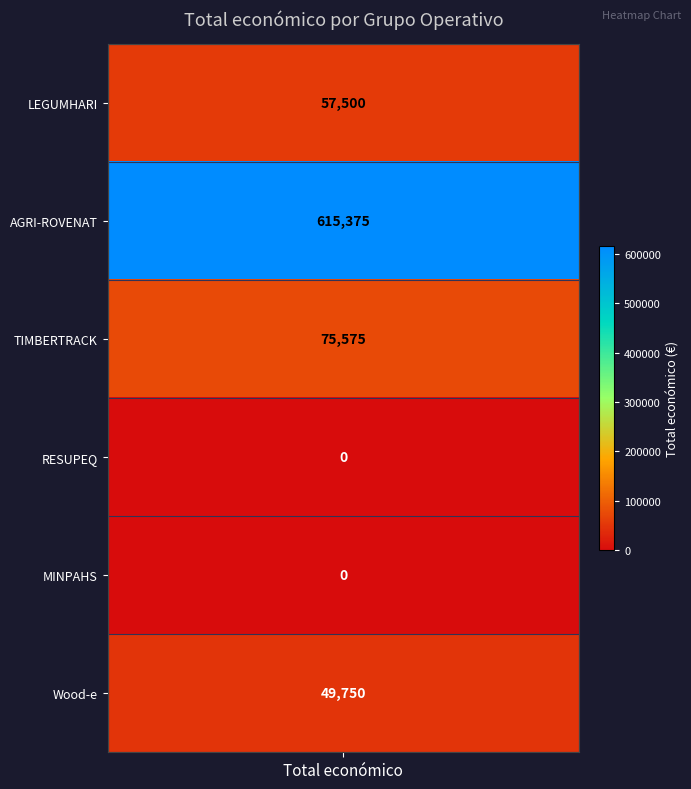

At which category does the chart reach its peak across all series?

AGRI-ROVENAT